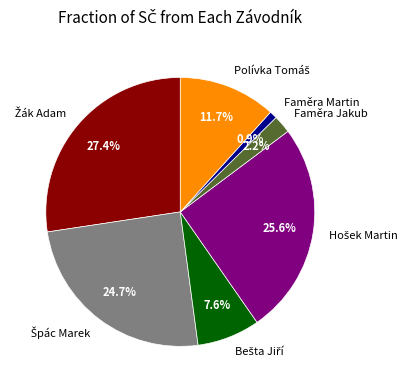

To the nearest percent, what is the difference between the Faměra Martin and Faměra Jakub slice percentages?

1%